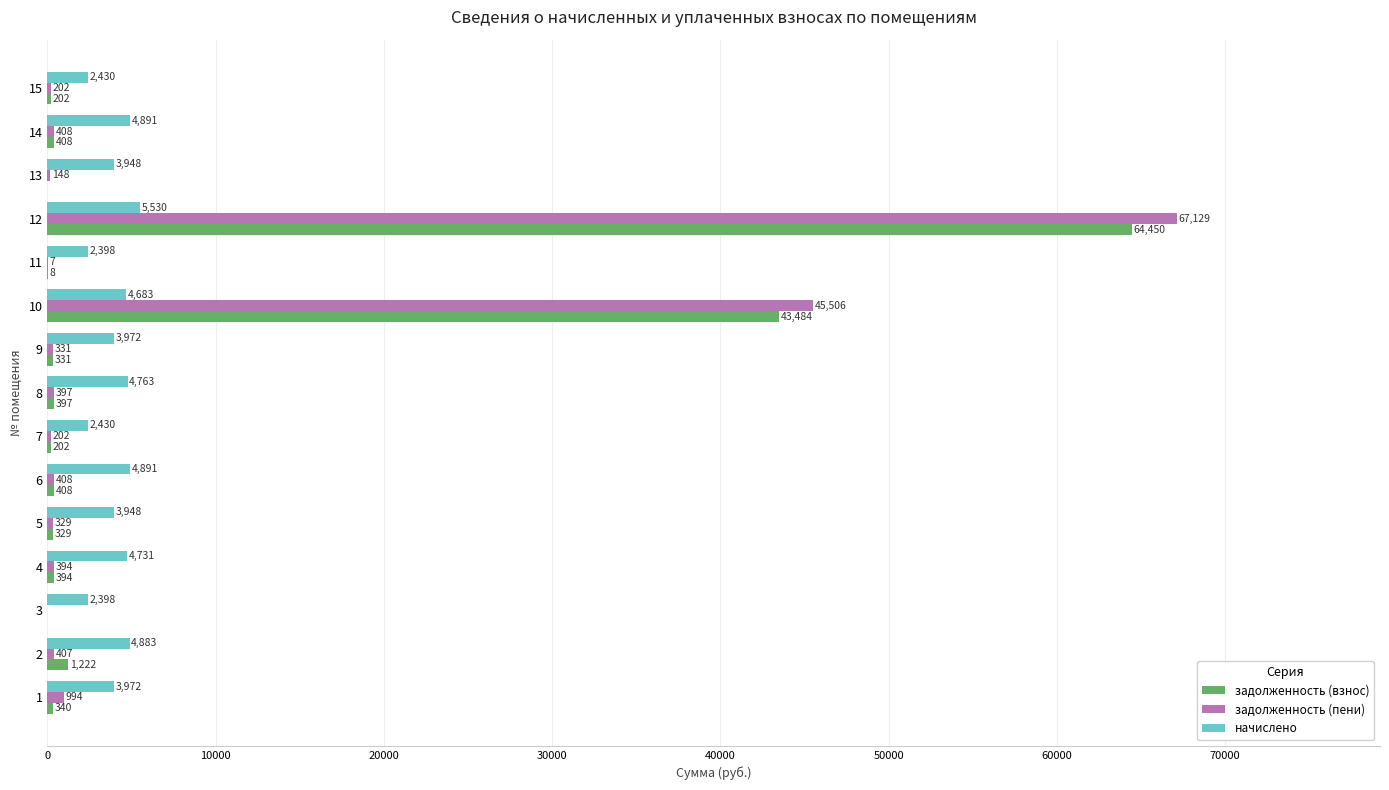

Is the value of задолженность (взнос) at 12 greater than the value of задолженность (пени) at 5?

Yes